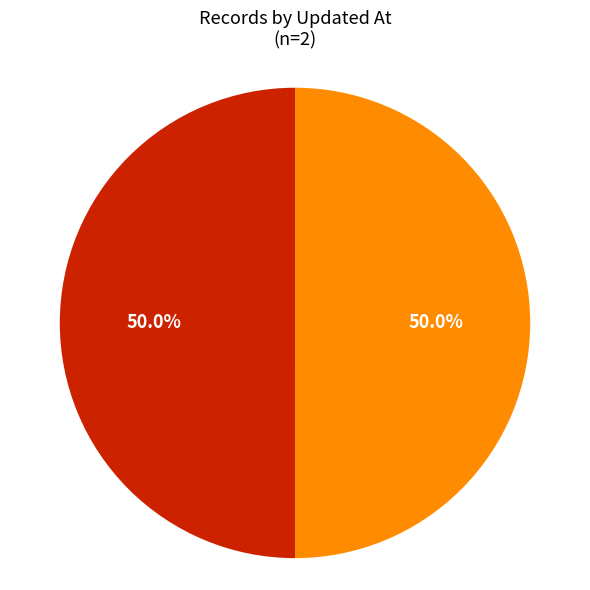

How many segments does this pie chart have?

2